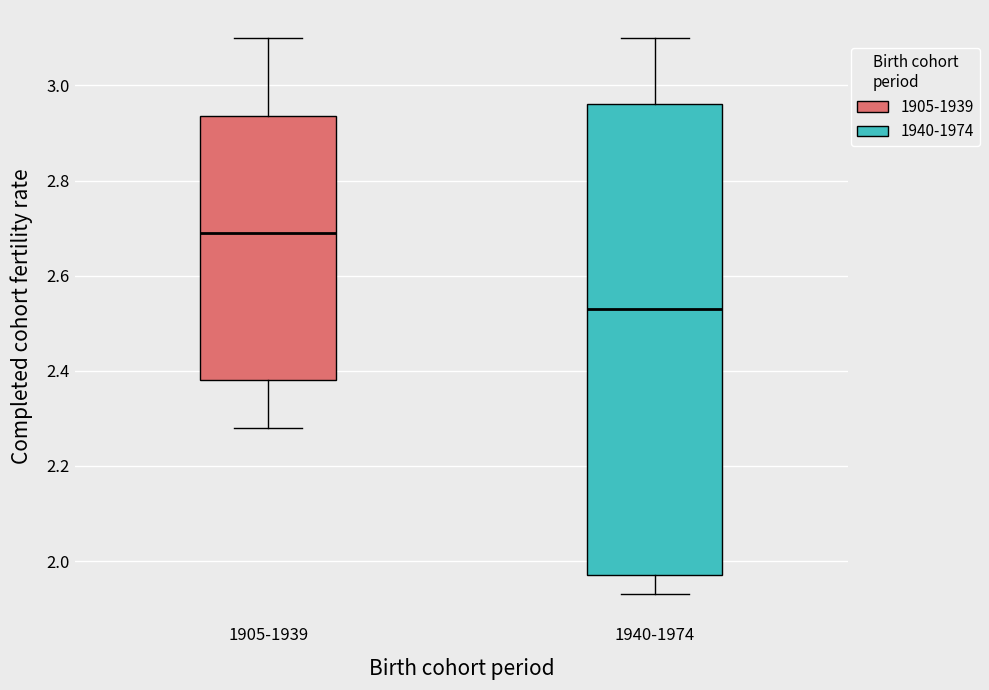

Where is the upper edge of the box for 1940-1974 on the y-axis? The values are not printed on the chart, so give them approximately, as read against the axis.

2.96